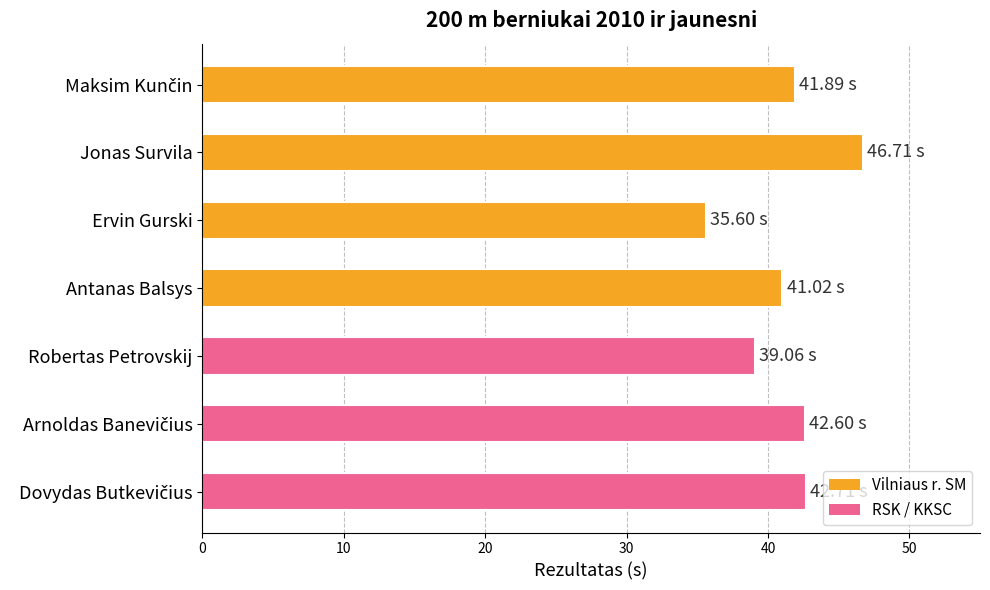

What is the average value?

41.4